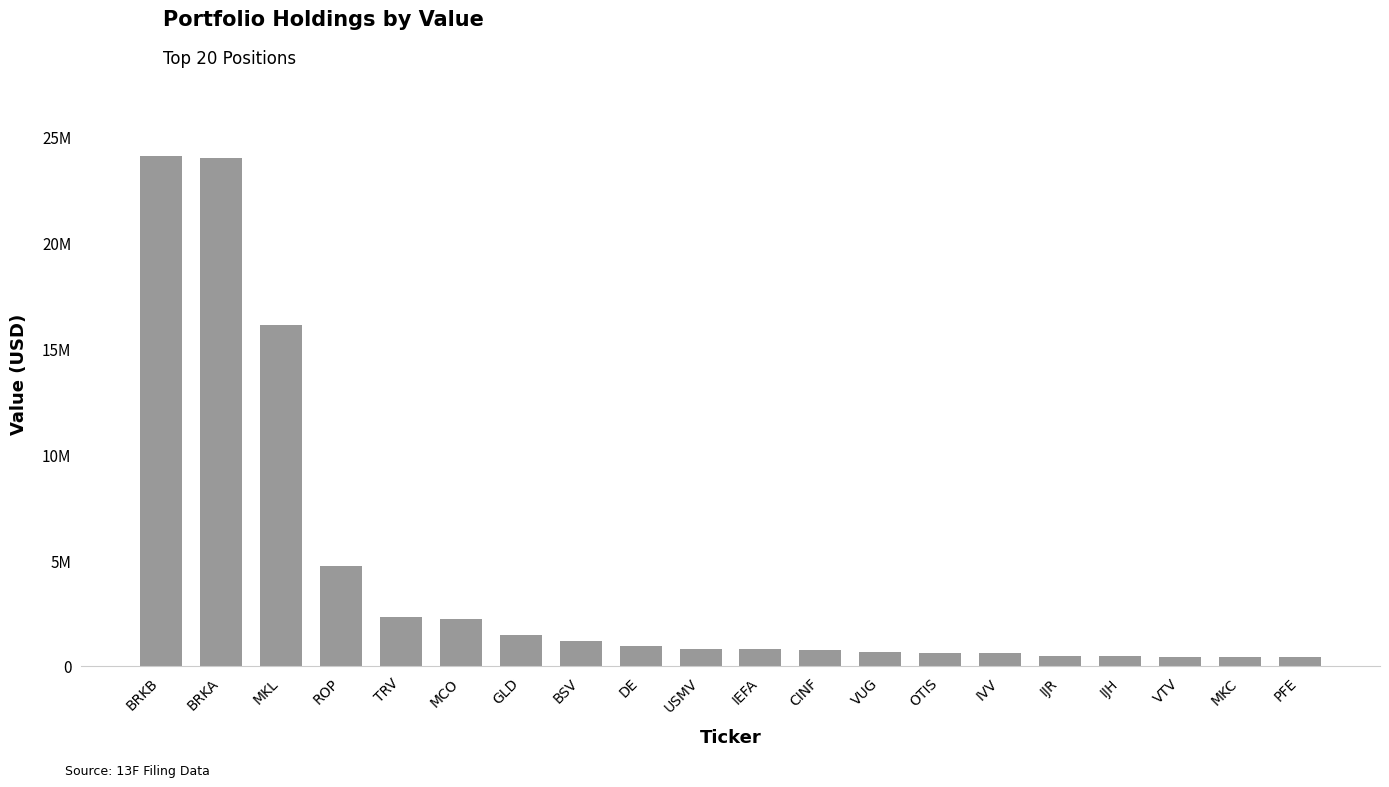

Is it true that the value at IJR is 652339?

False